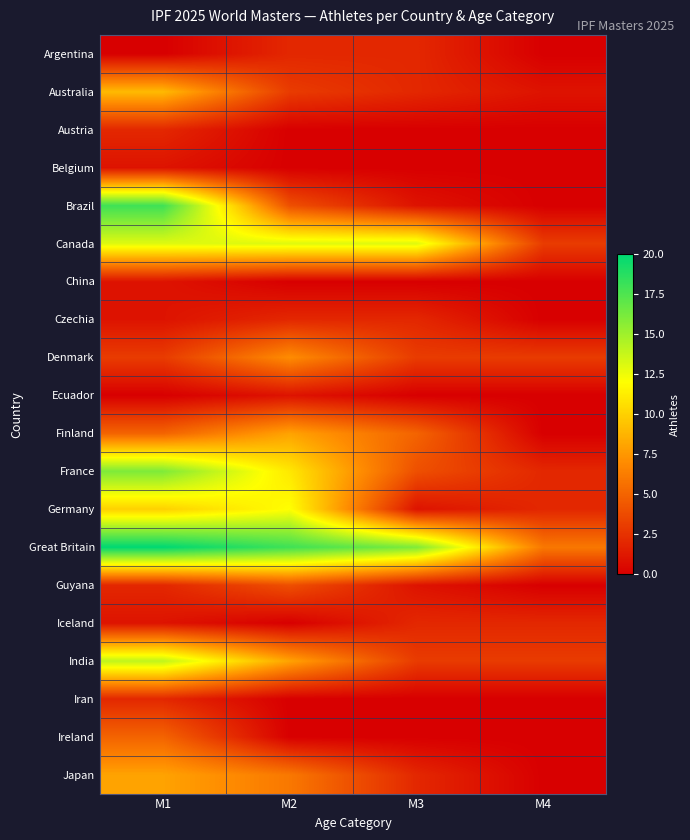

At M2, list the series in order from largest to smallest.

Great Britain, Canada, Germany, France, Finland, India, Denmark, Japan, Brazil, Guyana, Australia, Argentina, Czechia, Ecuador, Austria, Belgium, China, Iceland, Iran, Ireland